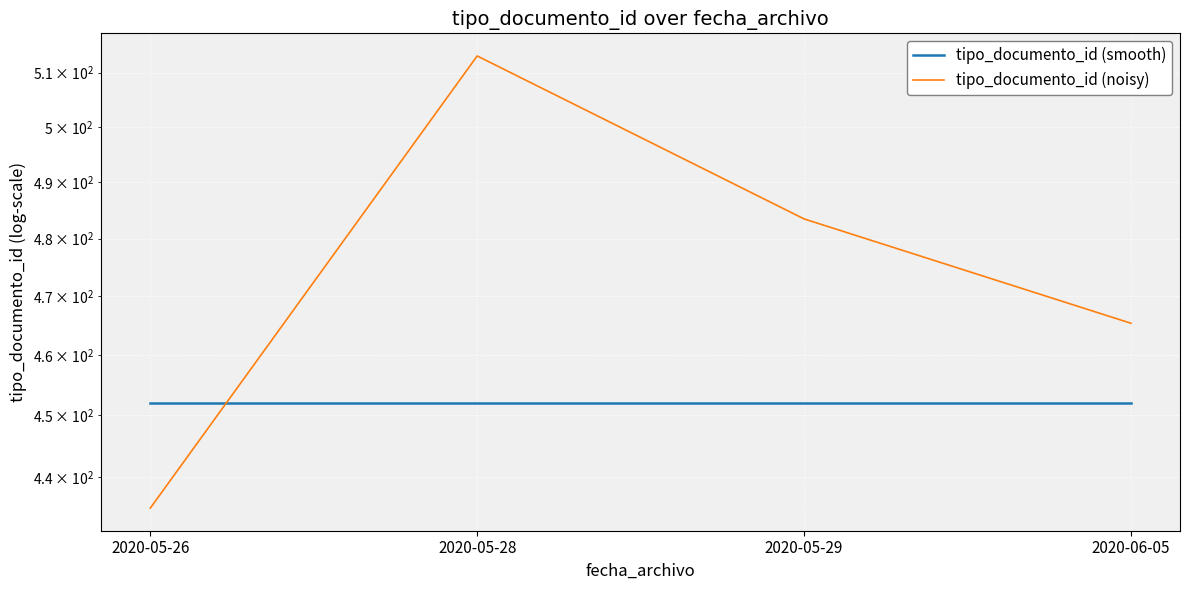

Which series has the largest range (max minus min)?

tipo_documento_id (noisy)